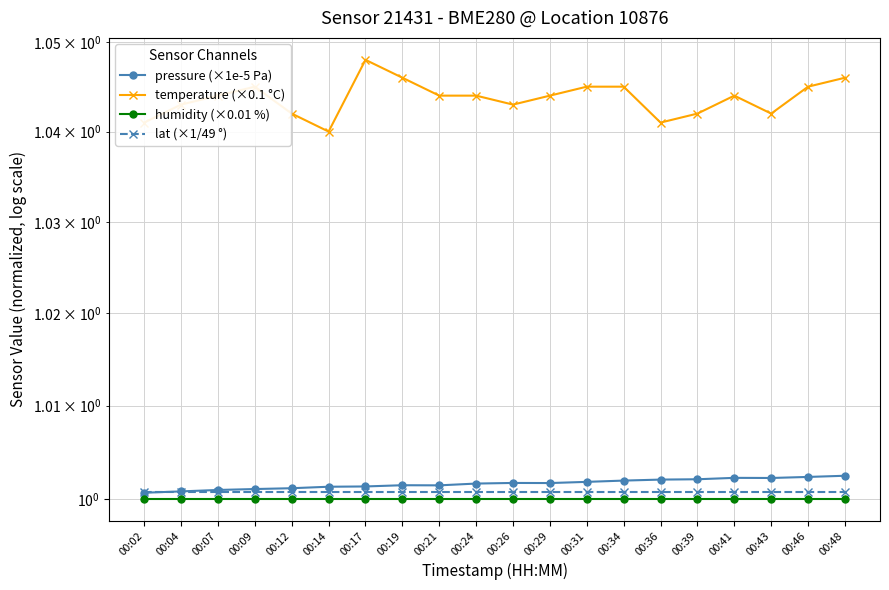

What is the greatest value displayed?

1.0